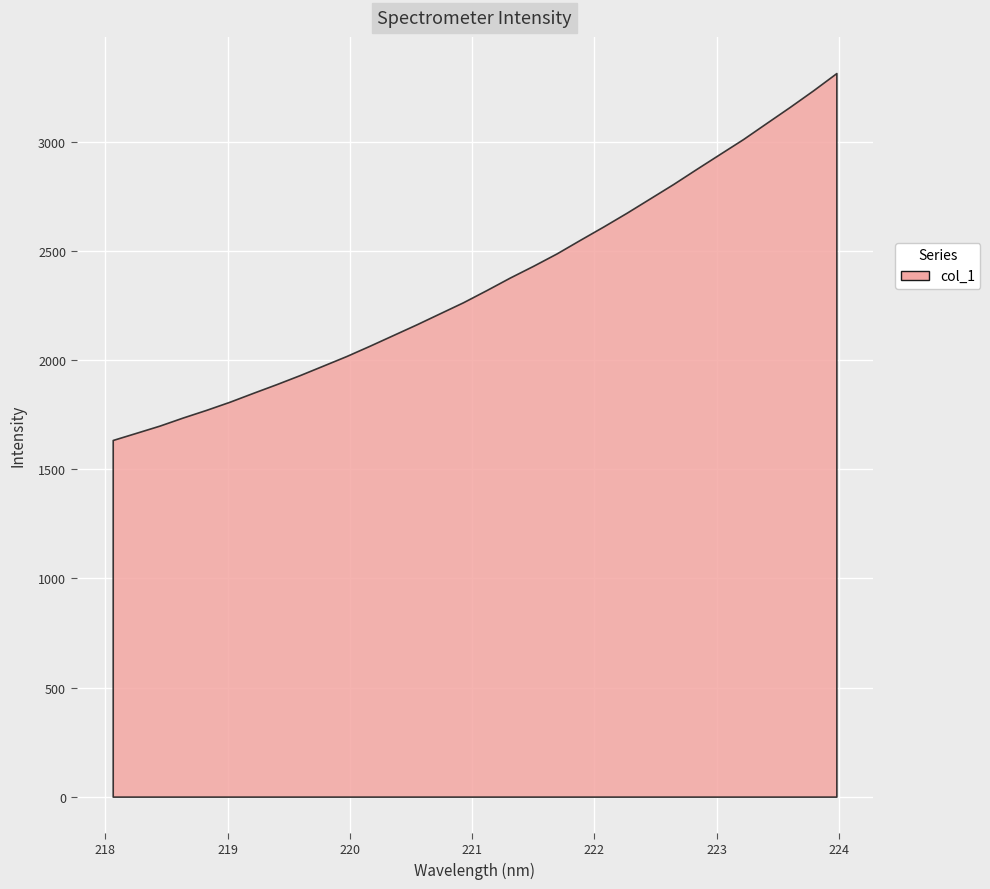

Does the chart display data point markers on the line(s)?

No